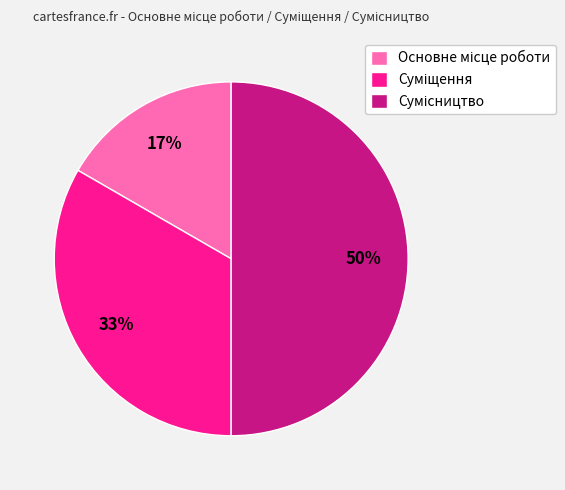

To the nearest percent, what is the difference between the largest and smallest slice percentages?

33%